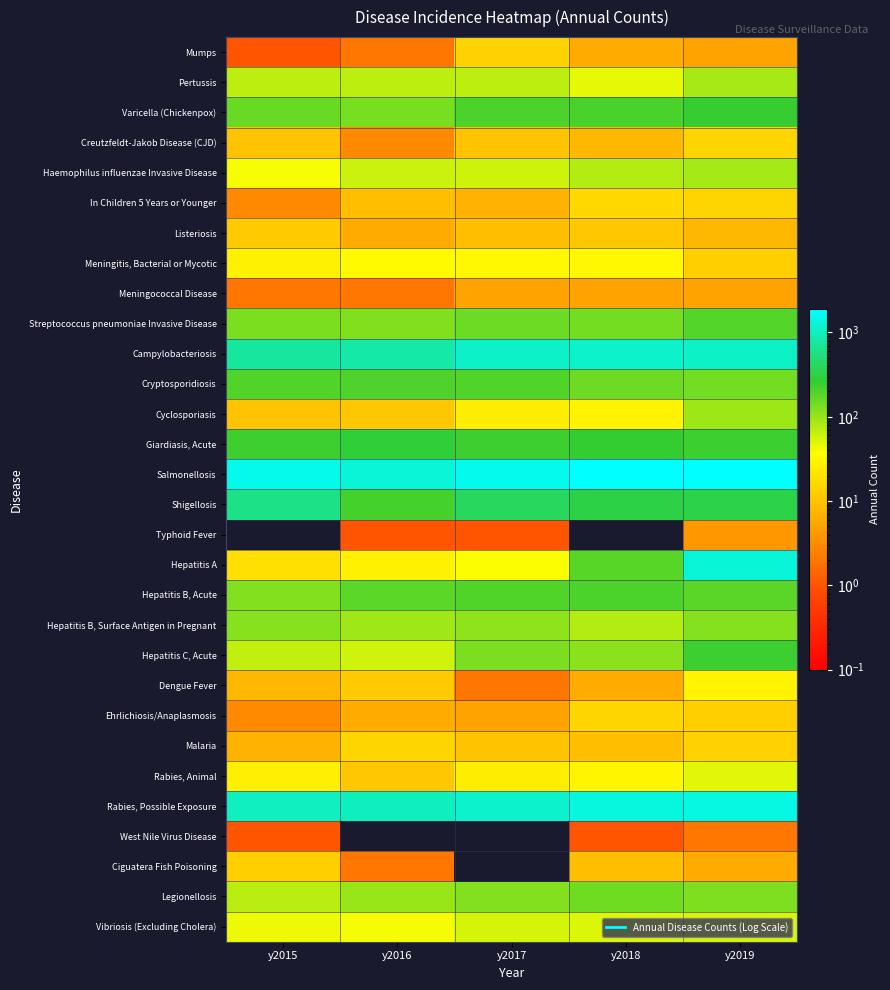

Which series has the widest spread of values?

Hepatitis A